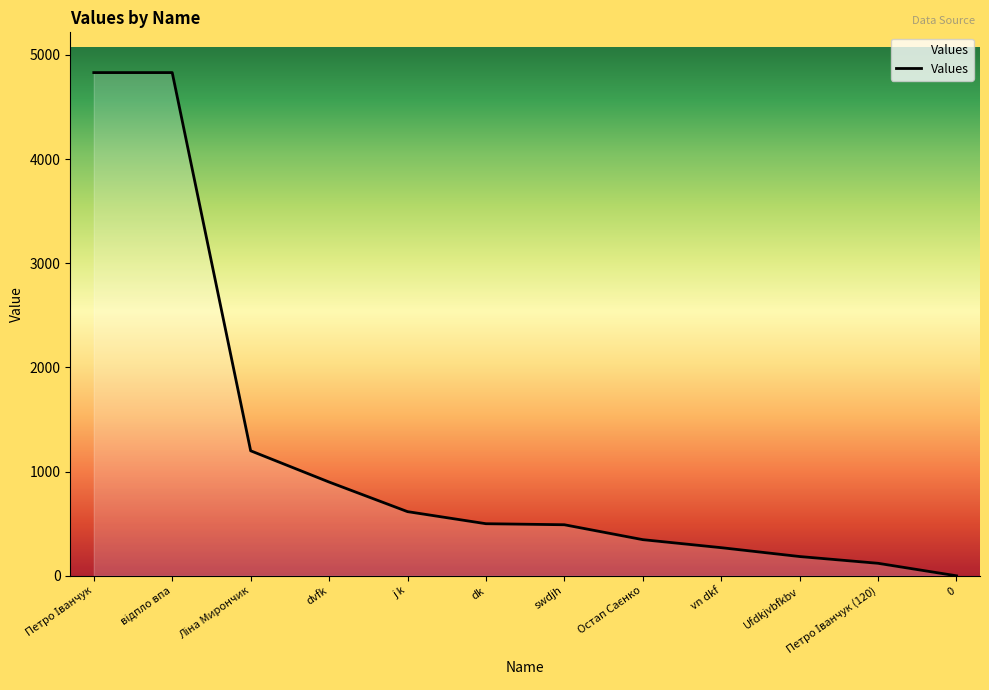

Count the number of data series in this chart.

1